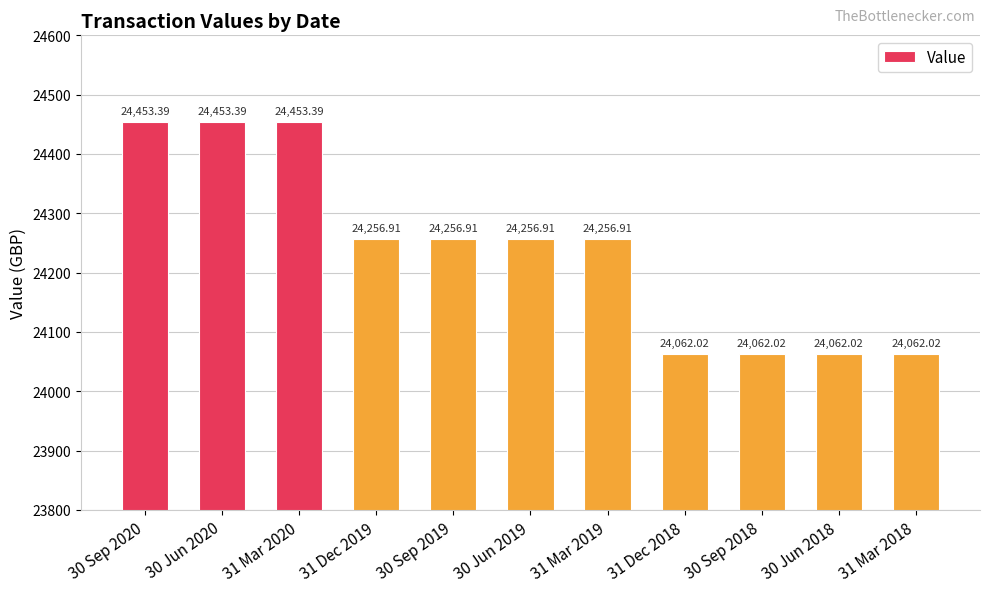

Count the number of categories in the chart.

11